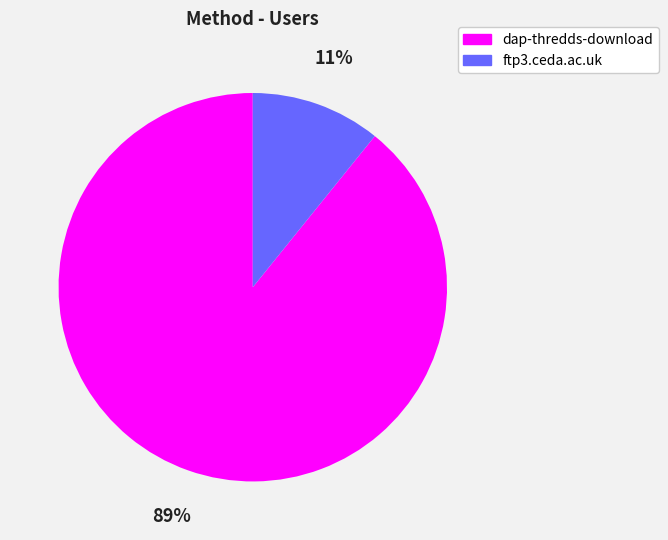

Is the sum of dap-thredds-download and ftp3.ceda.ac.uk greater than half?

Yes